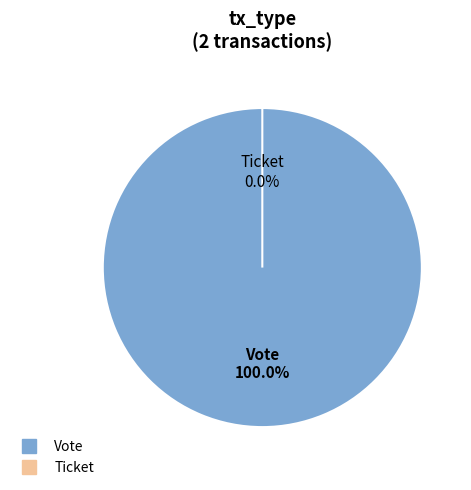

How many slices are in this pie chart?

2